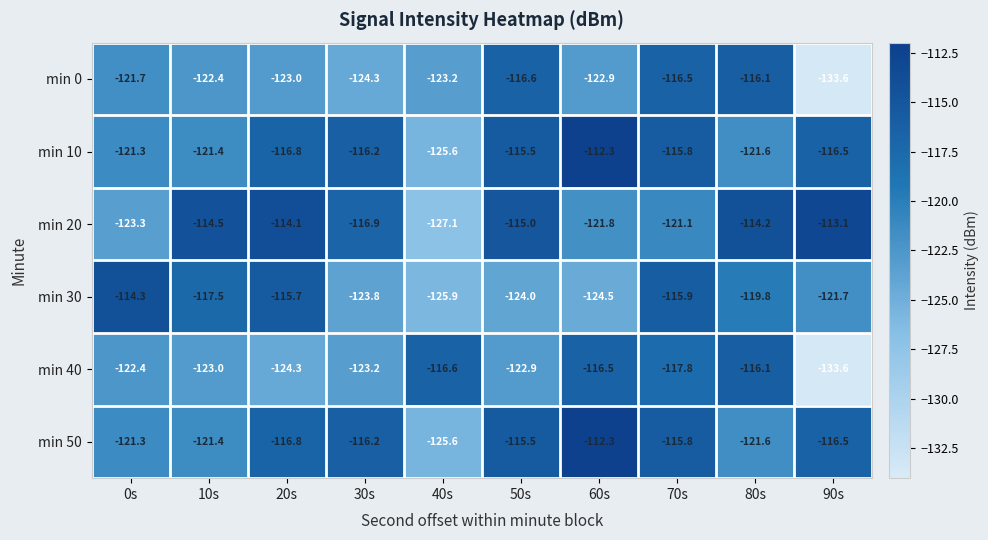

True or false: min 40 has a value of -116.5 at 60s.

True